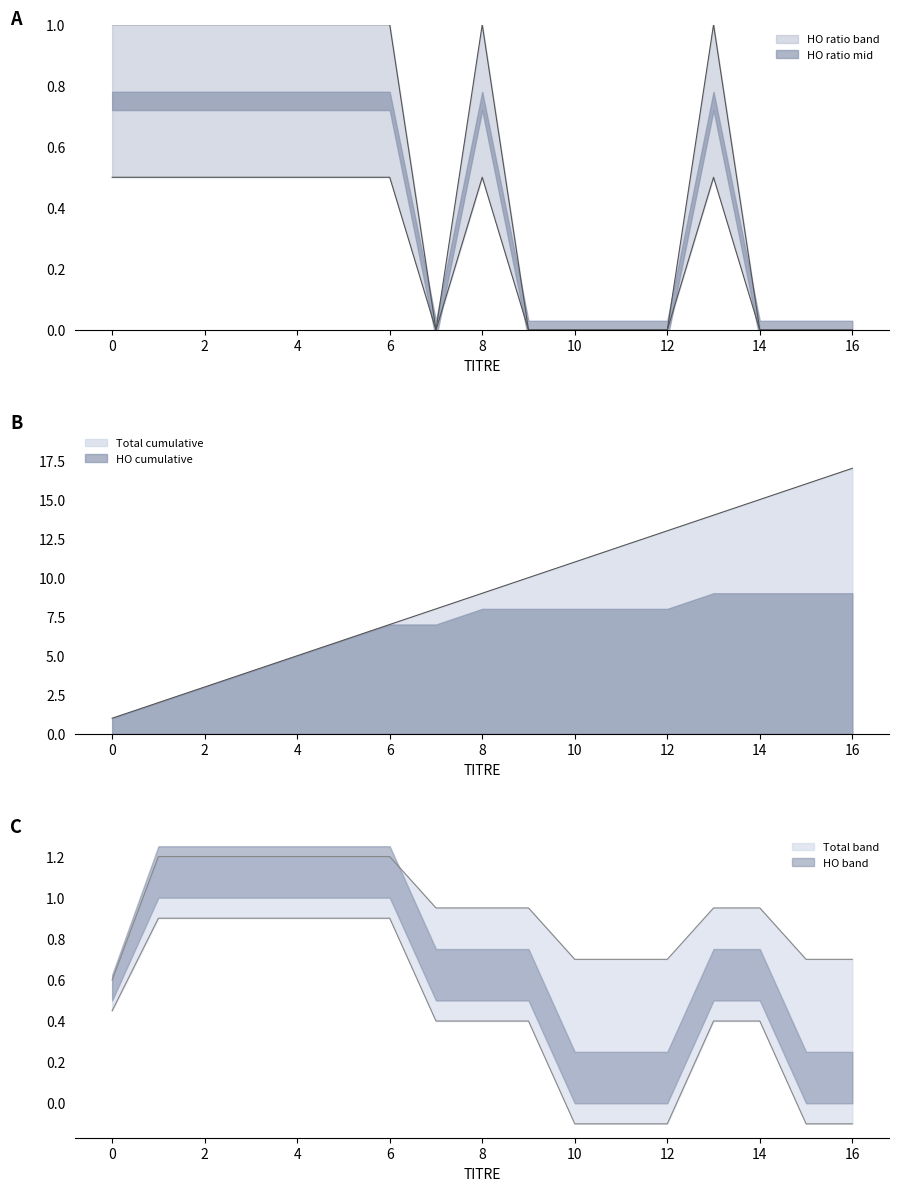

True or false: TITRE and AB_count intersect in this chart.

False